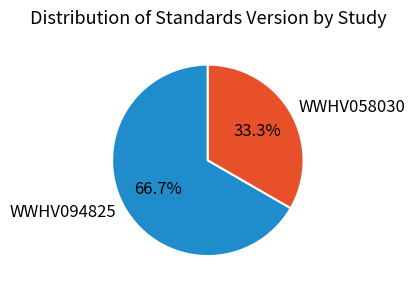

Rank the categories by value from highest to lowest.

WWHV094825, WWHV058030